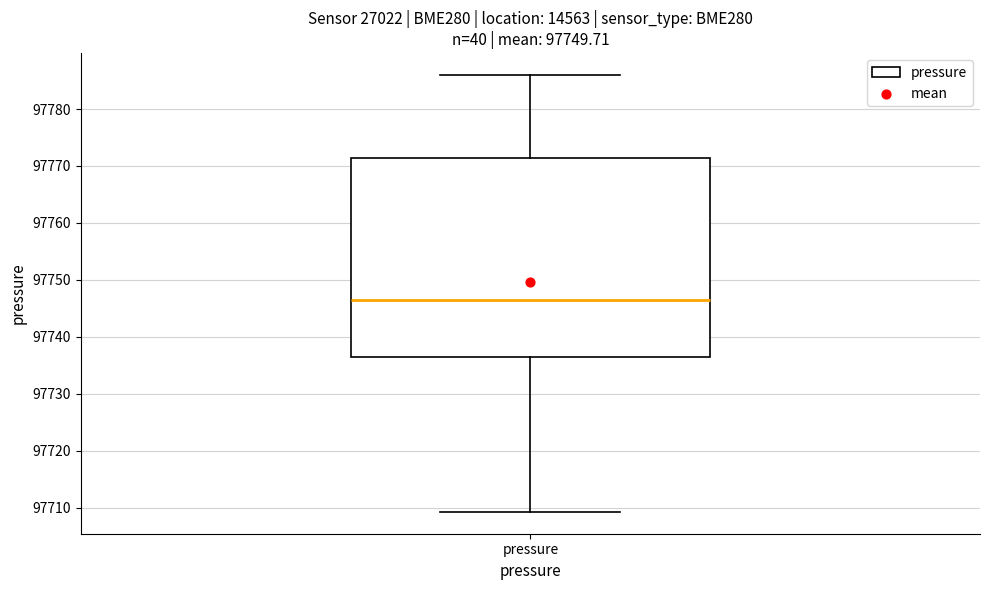

Transcribe this box plot: give where the median line is, the range the box spans, and where the two whiskers end, as read against the y-axis. The values are not printed on the chart, so give them approximately, as read against the axis.

median 97746, box 97736 to 97771, whiskers 97709 to 97786